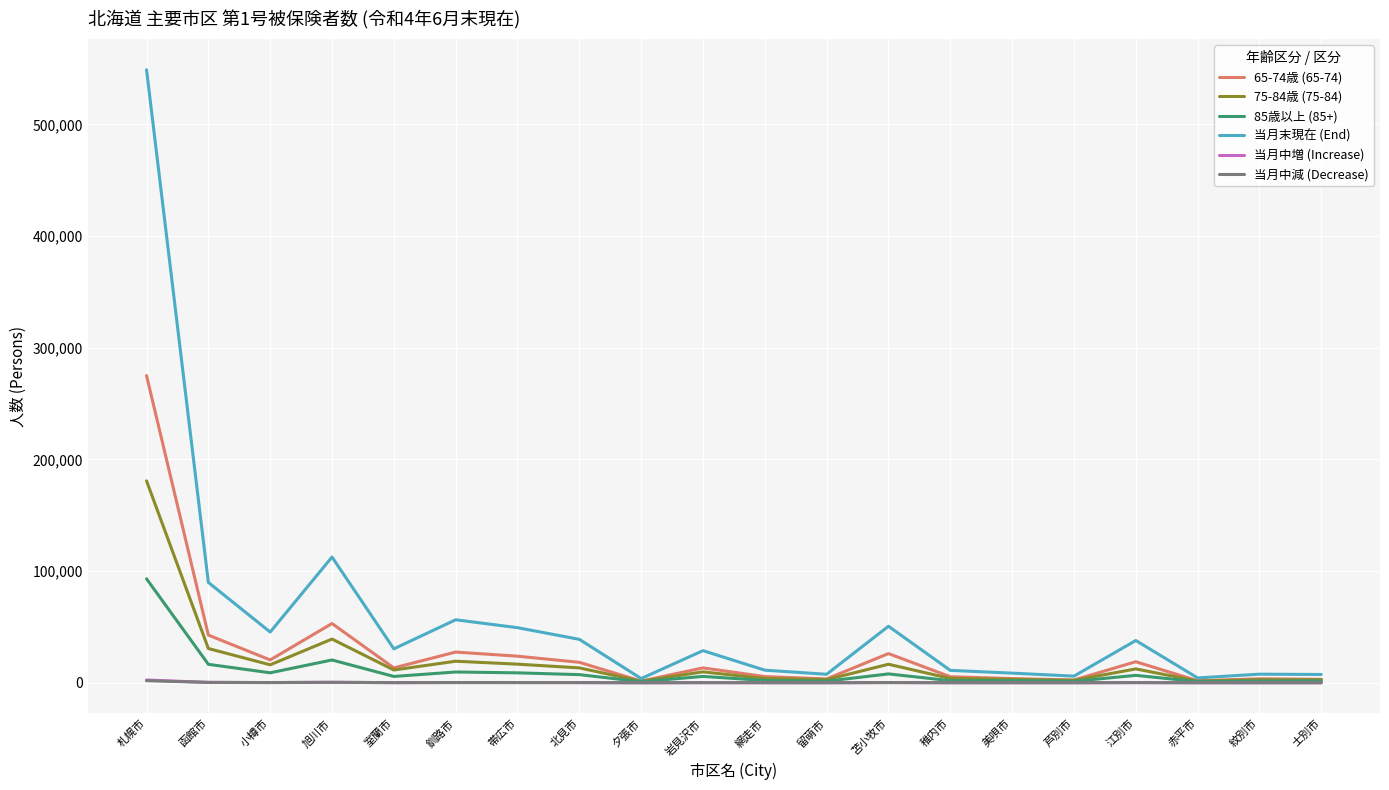

What is the highest value of the 当月末現在 (End) series?

549026